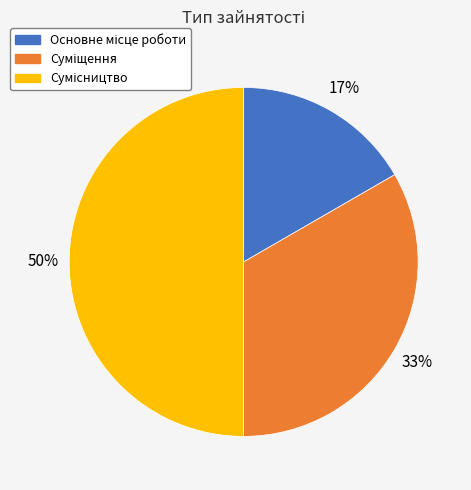

To the nearest percent, what is the average slice percentage?

33%